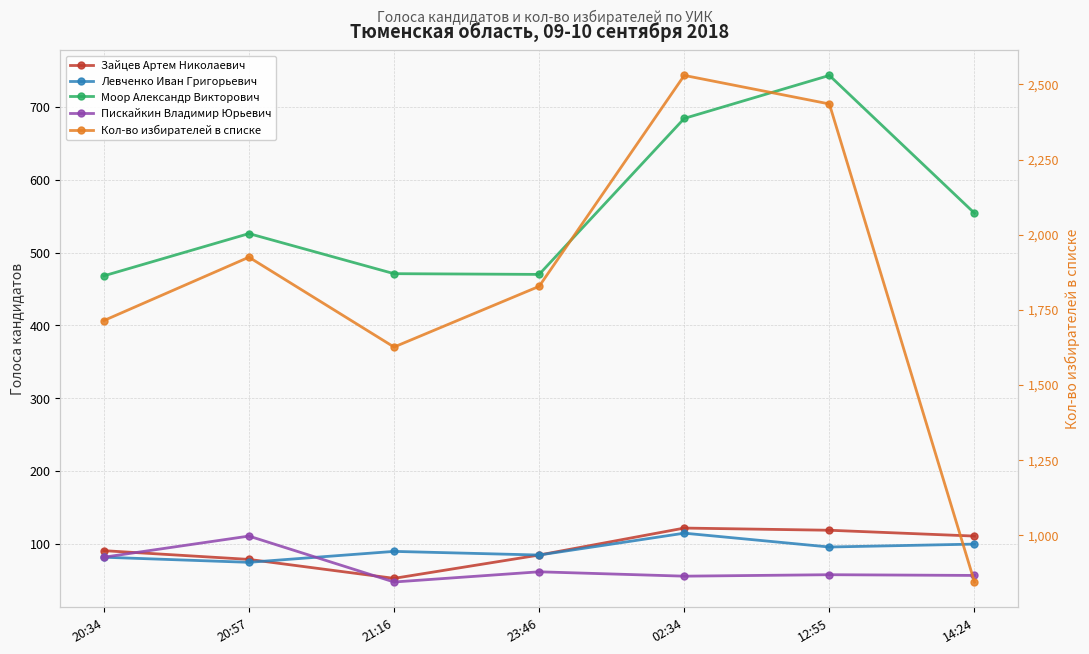

Which series ends up on top after the final intersection of Левченко Иван Григорьевич and Зайцев Артем Николаевич?

Левченко Иван Григорьевич